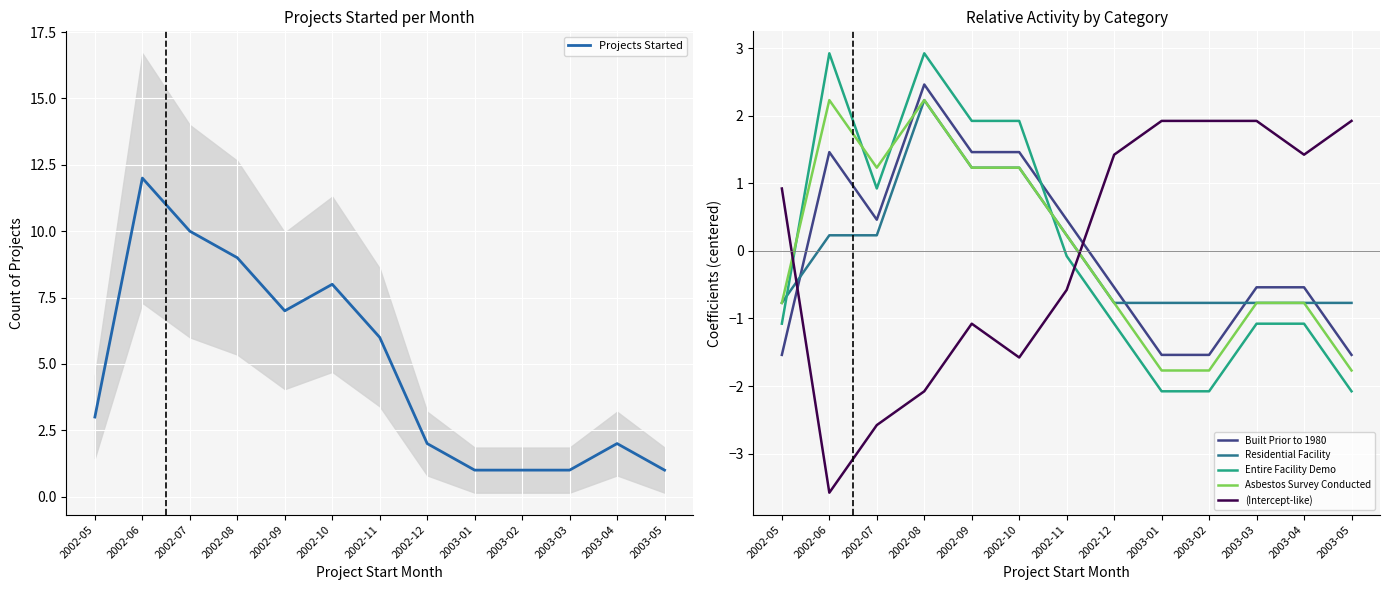

Which has a higher value, 2003-04 or 2002-09?

2002-09